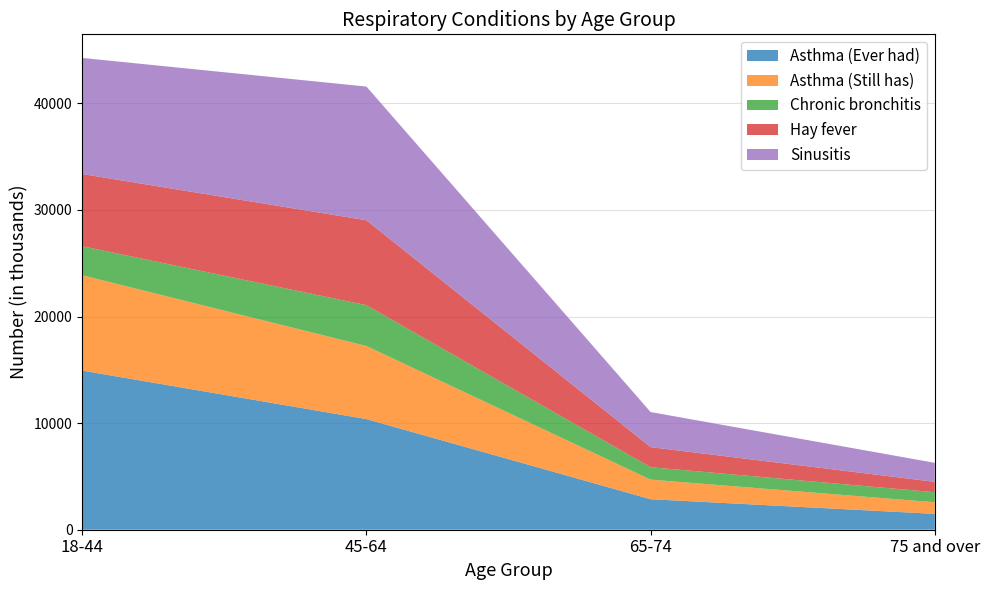

Reading right to left, transcribe all the data shown in this chart.

Asthma (Ever had): 1489	2863	10380	14929
Asthma (Still has): 1088	1837	6852	8943
Chronic bronchitis: 940	1165	3831	2721
Hay fever: 975	1882	7965	6774
Sinusitis: 1783	3291	12542	10889